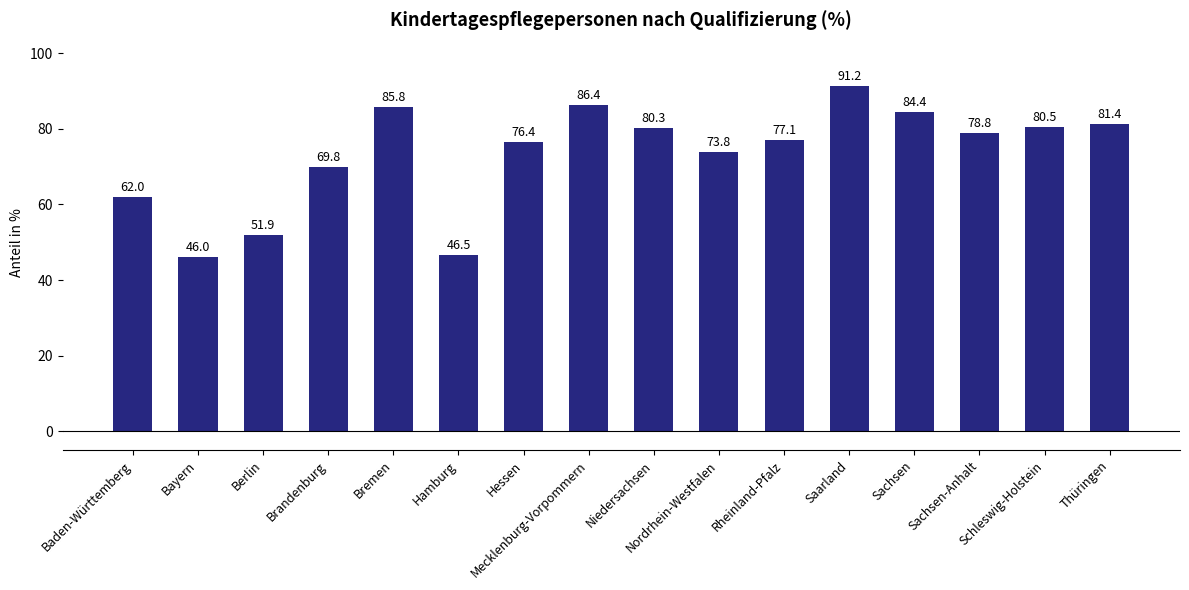

At which label does the data first exceed 78?

Bremen